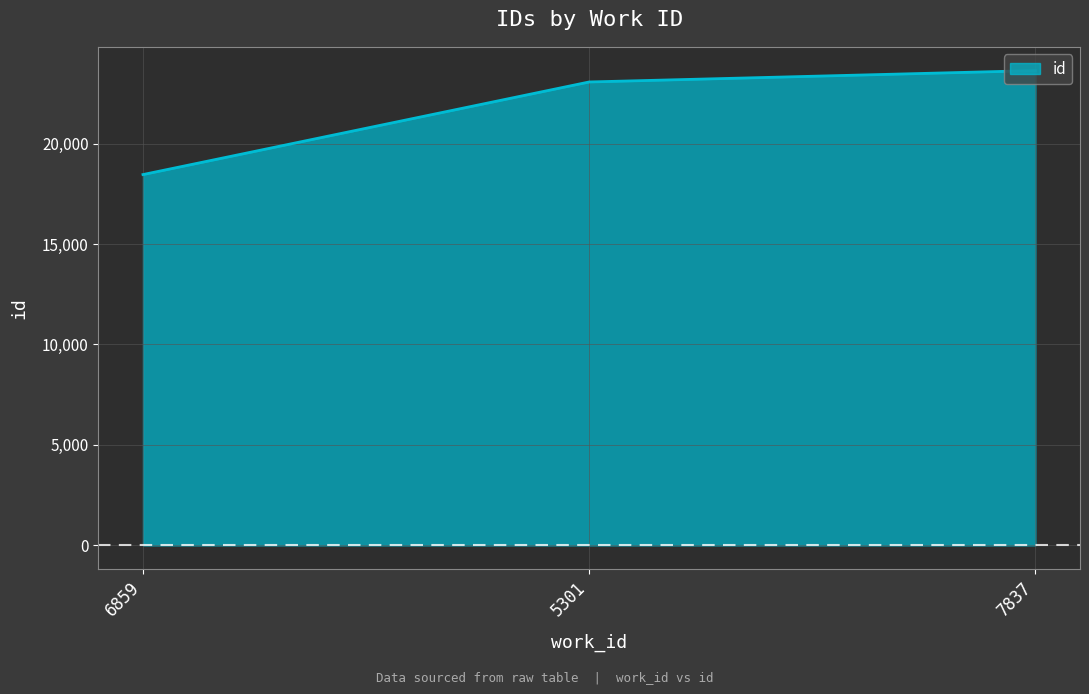

What value does the data have at 6859, to the nearest 100?

18500